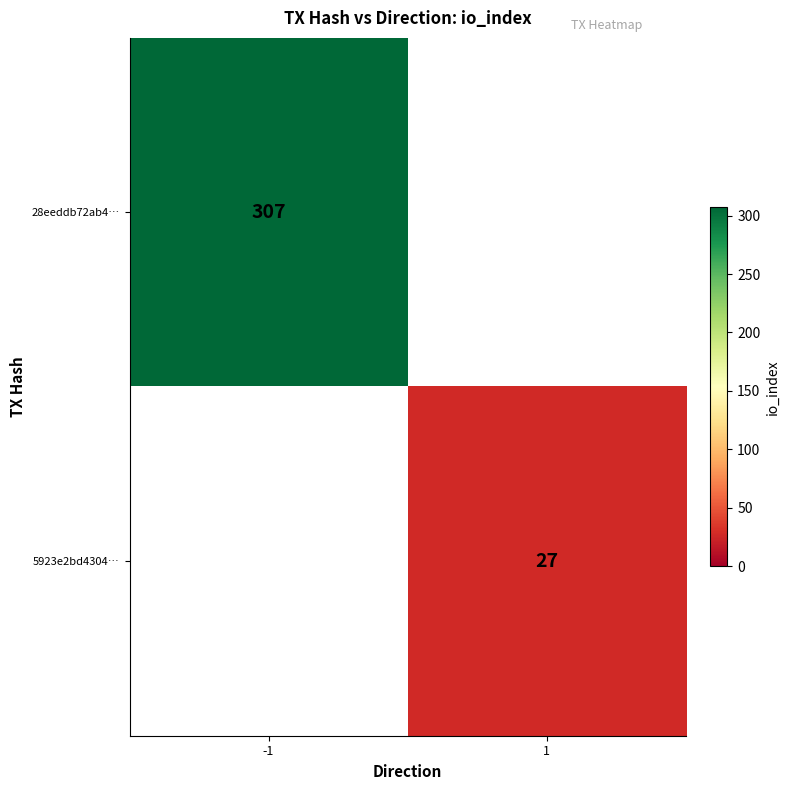

The 28eeddb72ab4… series shows 181 at -1. True or false?

False